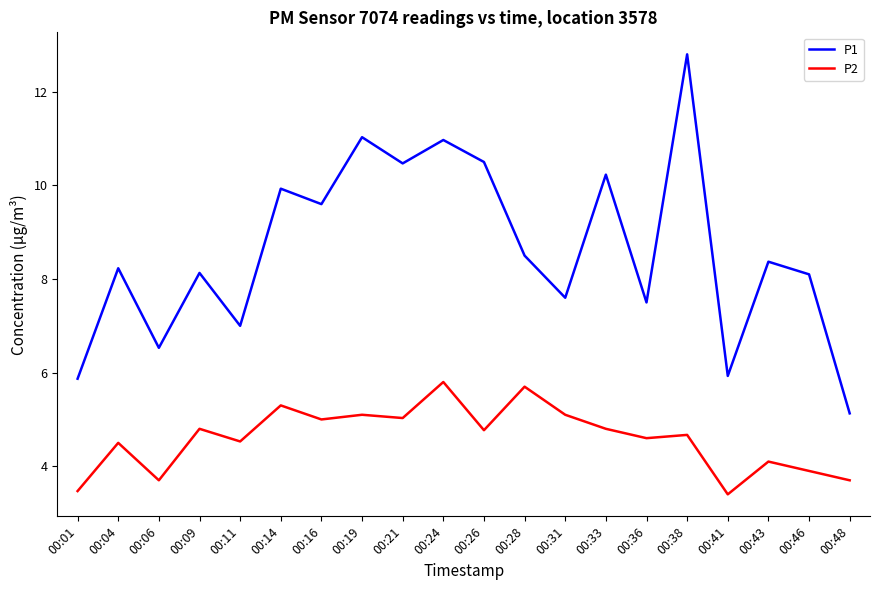

At which category is the sum across all series the highest?

00:38